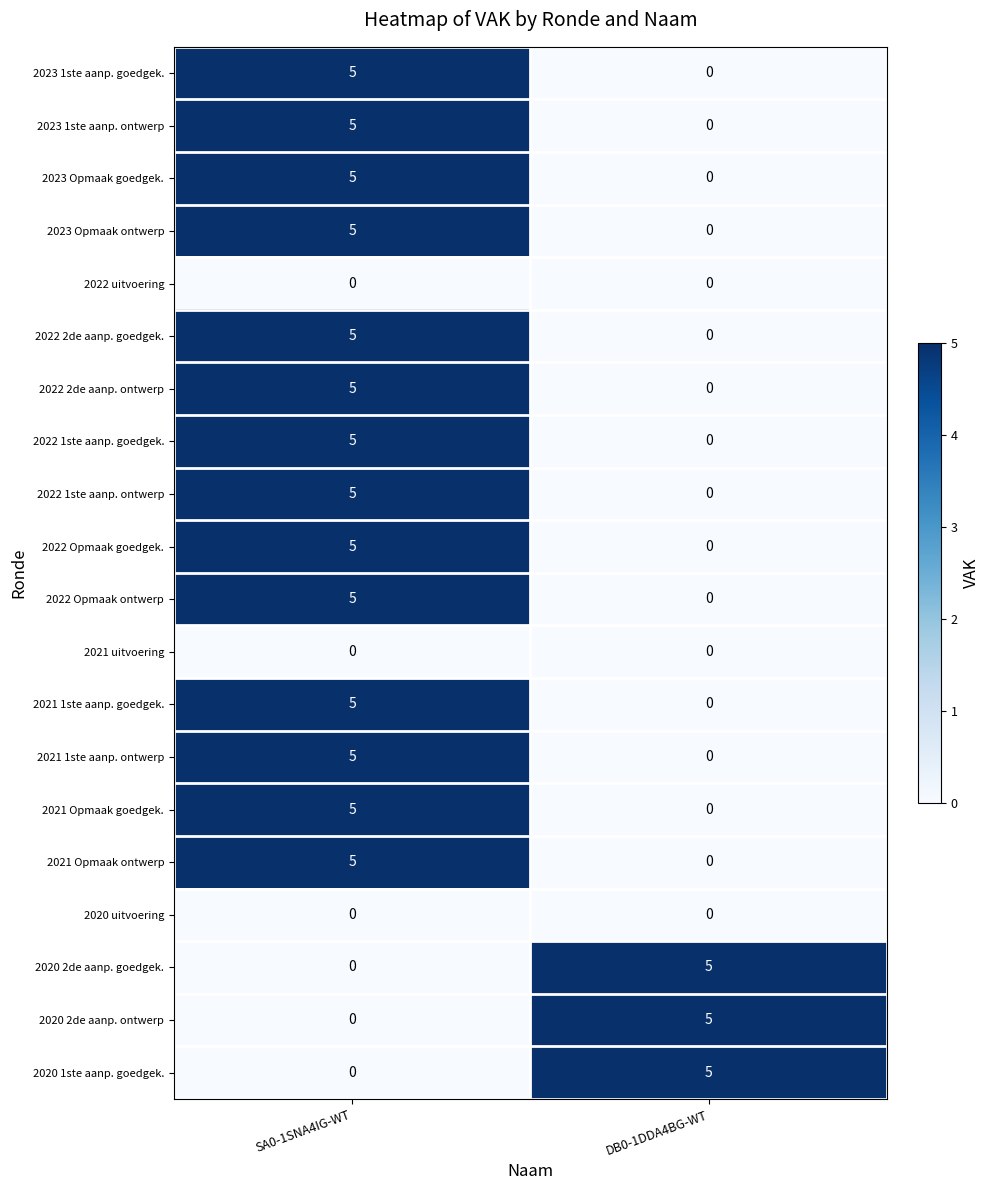

At which category is the sum across all series the highest?

SA0-1SNA4IG-WT